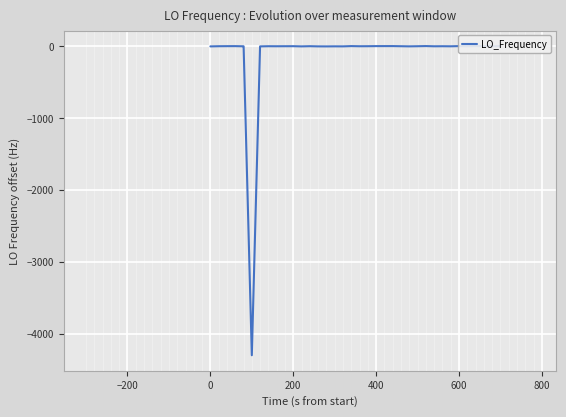

True or false: the data has more than 0 interior local peaks.

True